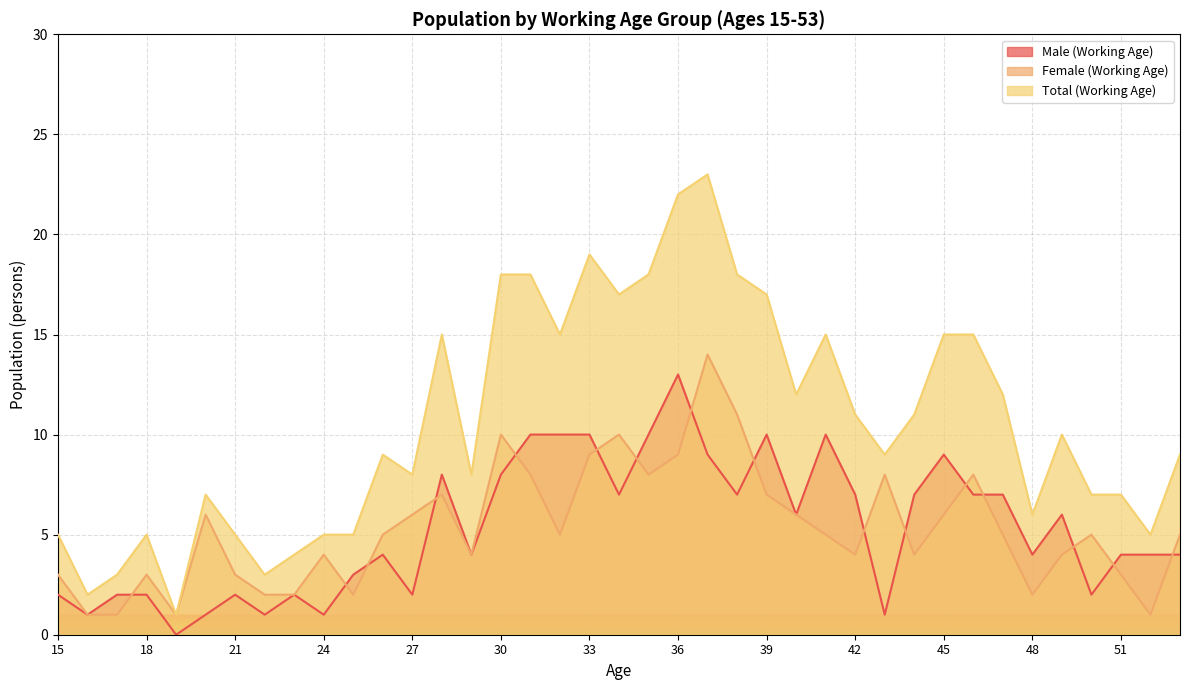

Rank the series at 37 from highest to lowest value.

Total (Working Age), Female (Working Age), Male (Working Age)